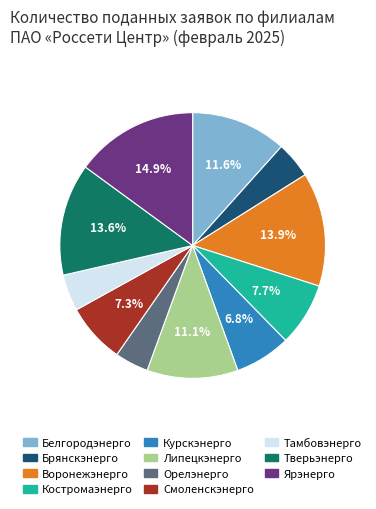

Approximately how many times larger is the value at Воронежэнерго compared to Тамбовэнерго?

3.1